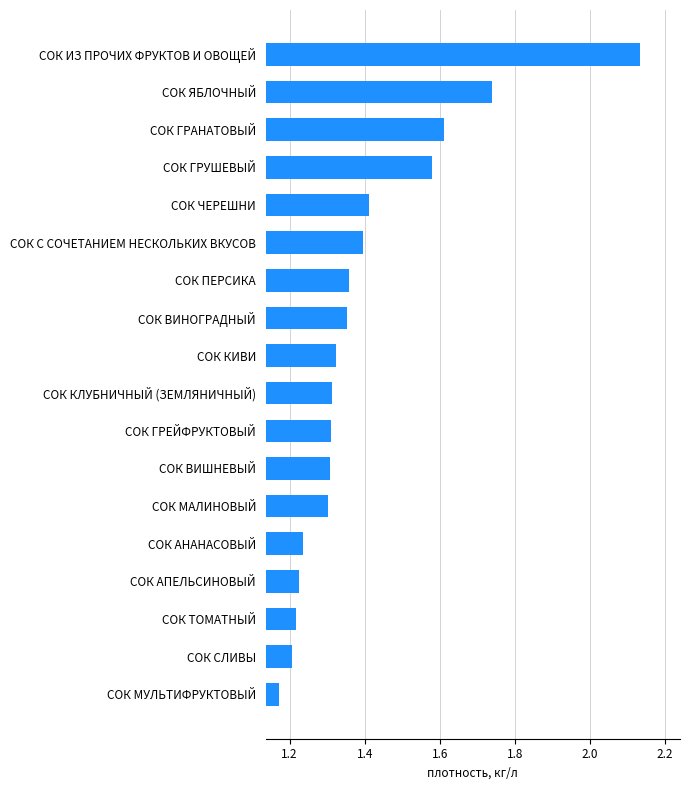

What is the change in value from СОК СЛИВЫ to СОК ЯБЛОЧНЫЙ?

+0.5